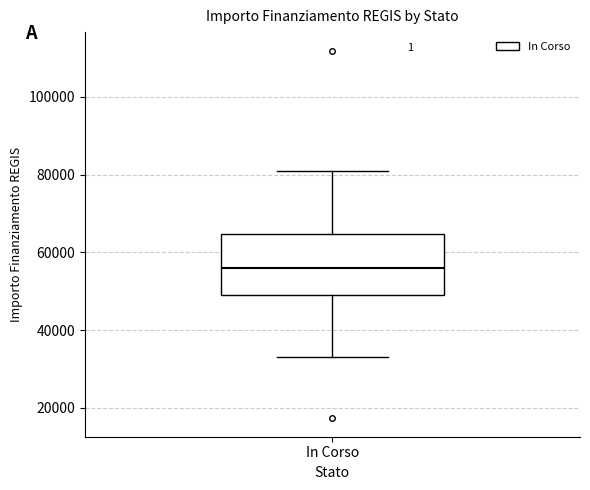

Transcribe this box plot: give where the median line is, the range the box spans, and where the two whiskers end, as read against the y-axis. The values are not printed on the chart, so give them approximately, as read against the axis.

median 56000, box 50000 to 64000, whiskers 32000 to 80000